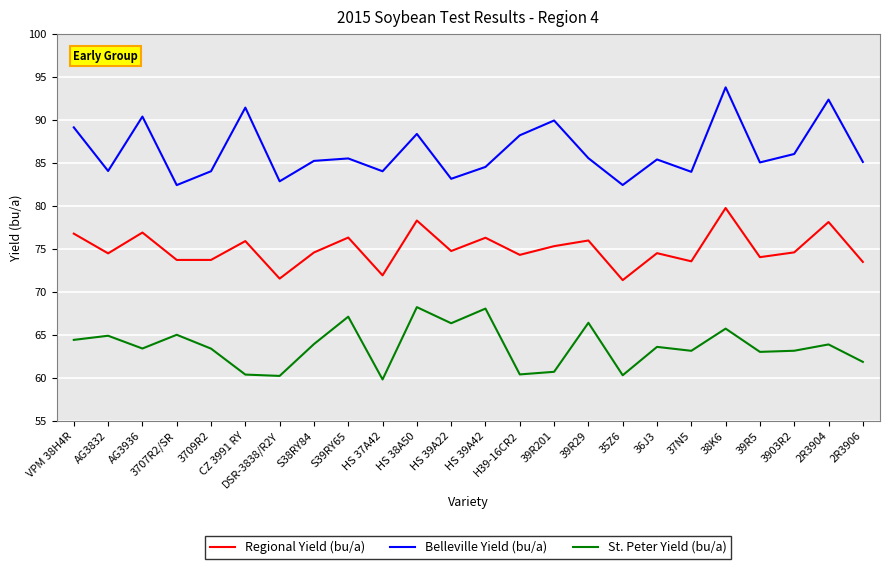

How many categories are shown in the chart?

24